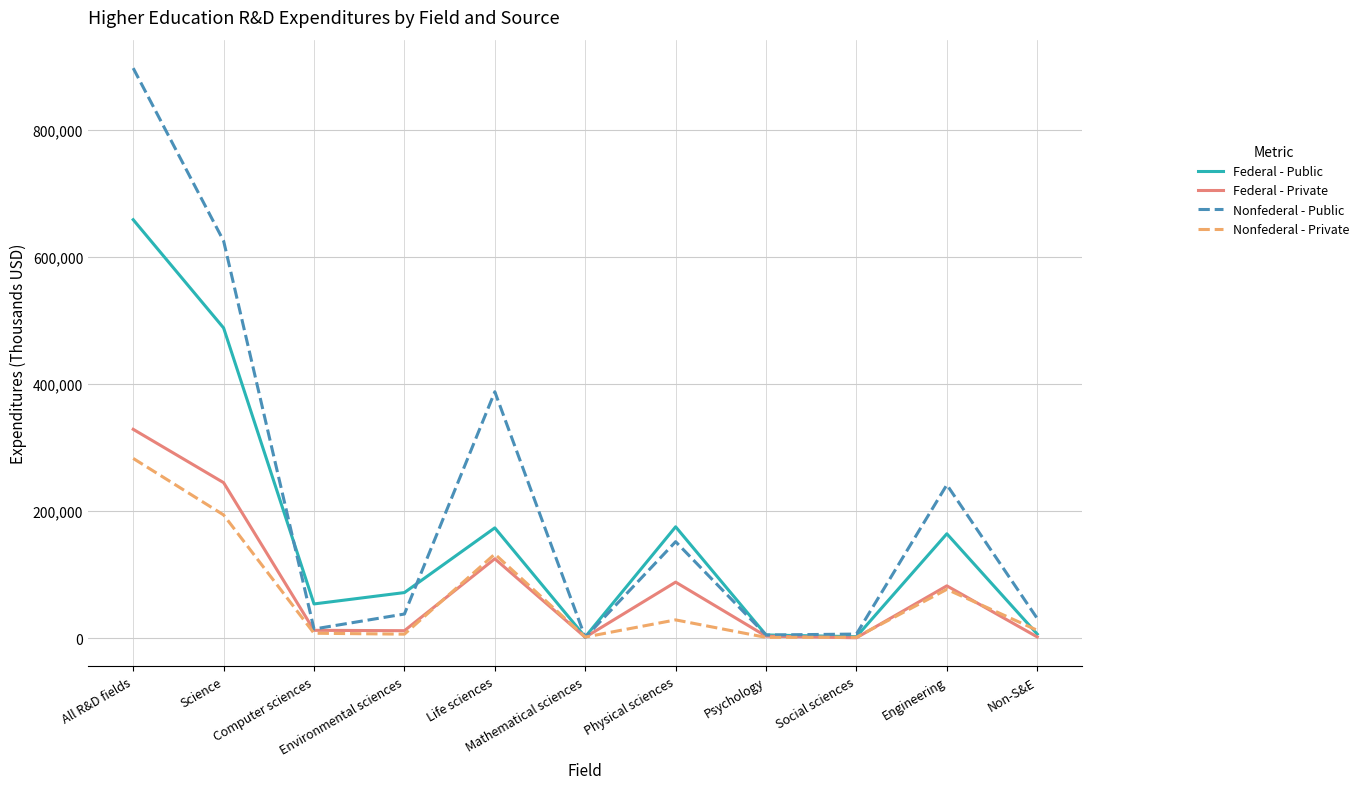

What is the difference between the Nonfederal - Private values at All R&D fields and Physical sciences?

254065